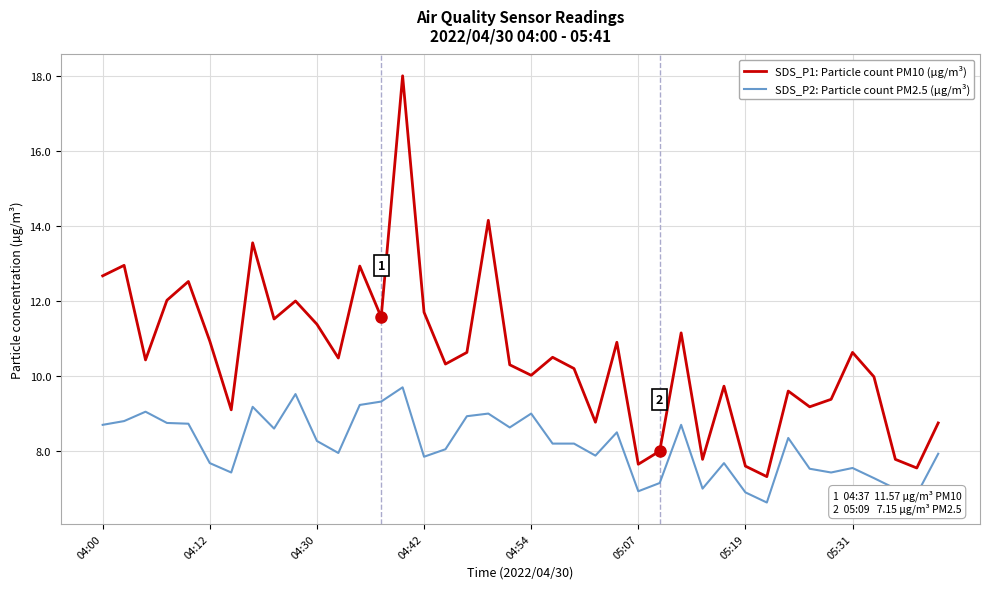

What are all the series names shown in the legend?

SDS_P1: Particle count PM10 (µg/m³), SDS_P2: Particle count PM2.5 (µg/m³)